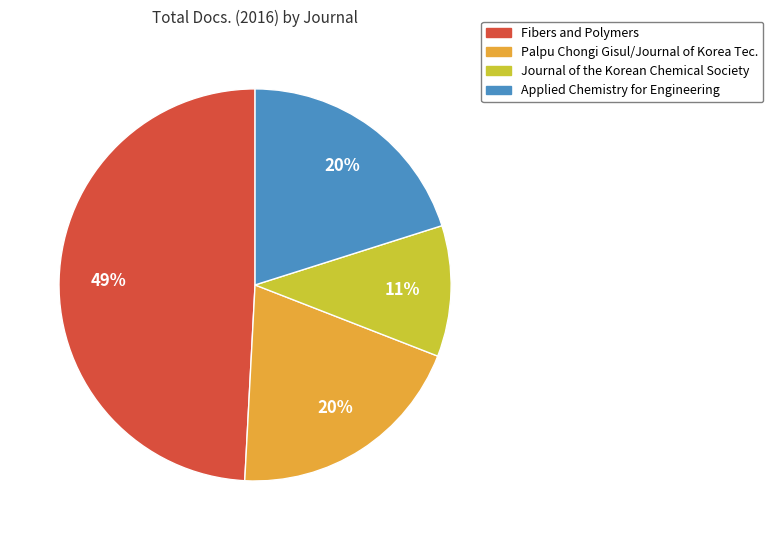

Is there a majority slice in this chart?

No